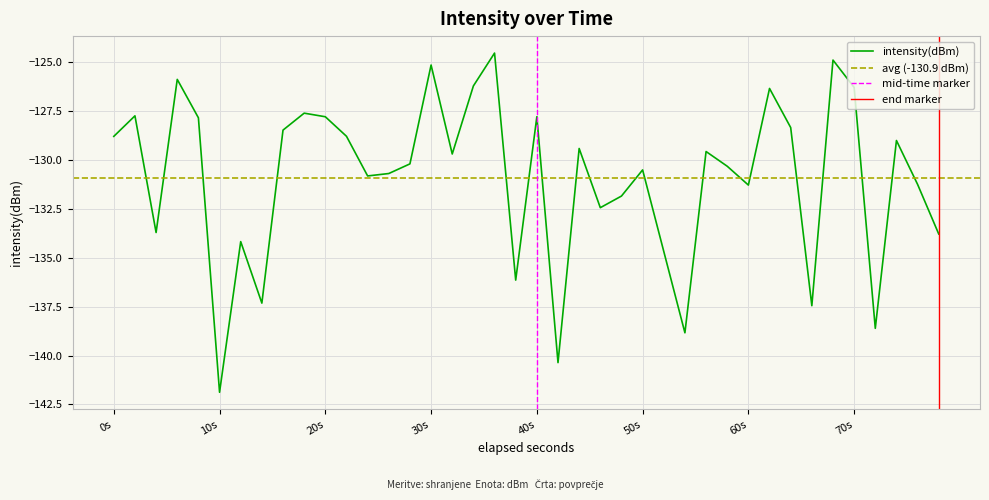

How many interior local valleys (lower than both neighbors) does the data have?

12